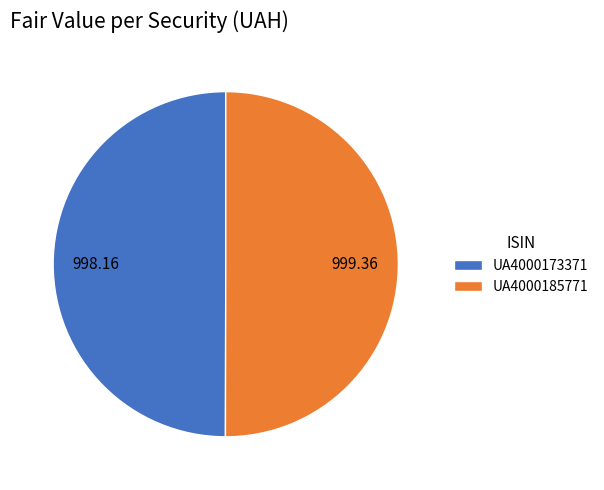

What is the ratio of the value at UA4000185771 to the value at UA4000173371?

1.0